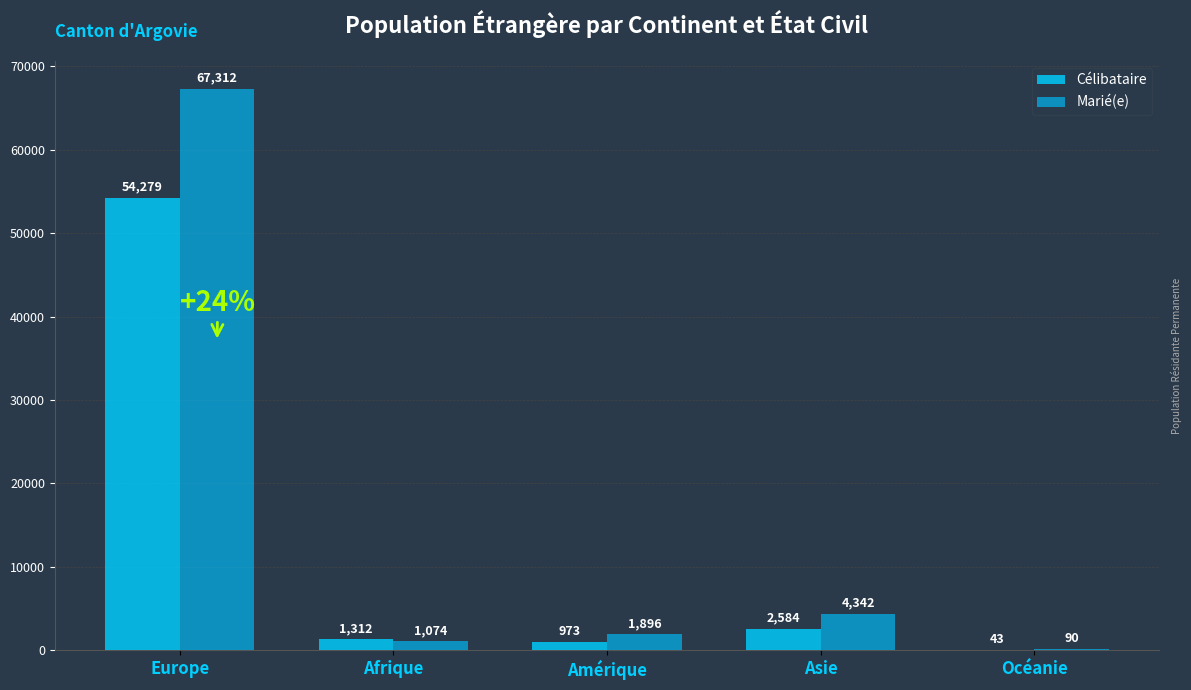

True or false: Marié(e) has a value of 1074 at Afrique.

True